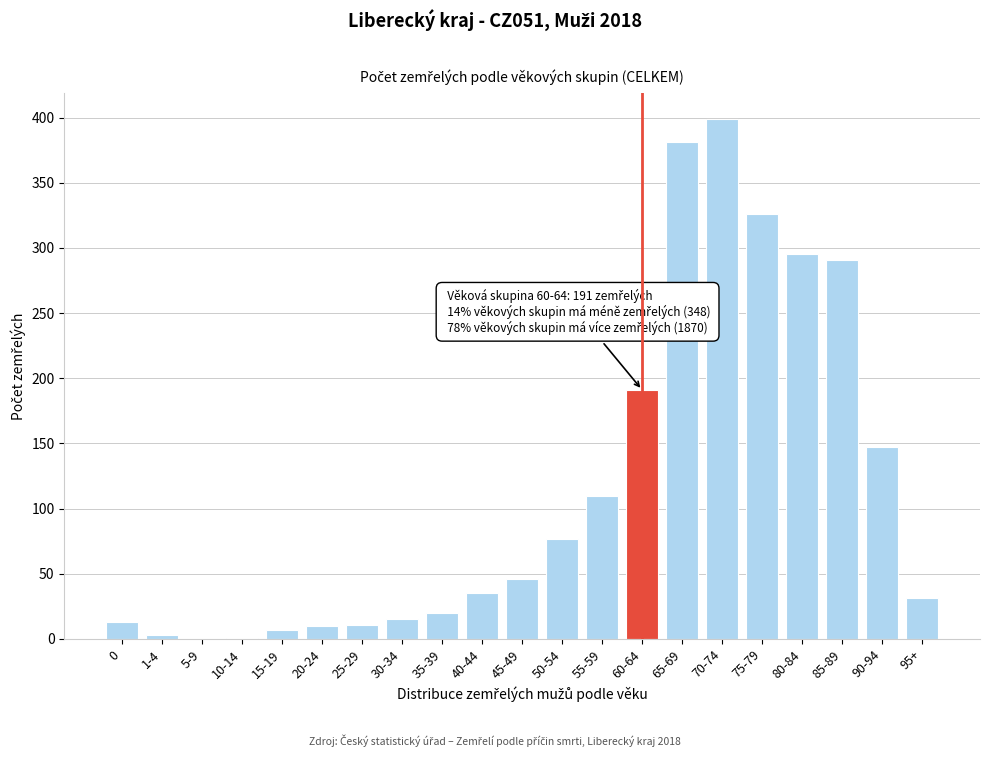

What is the greatest value displayed?

399